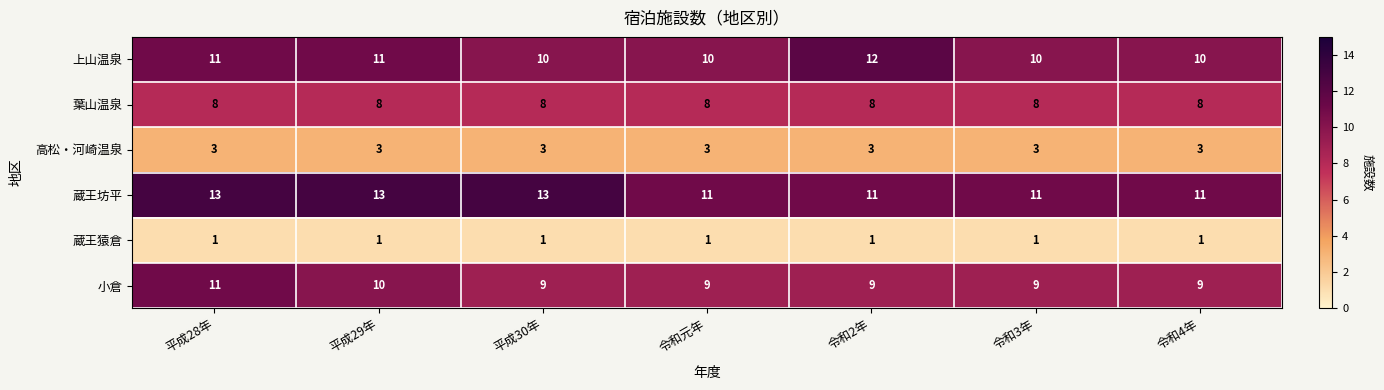

Which series has the largest total across all categories?

蔵王坊平